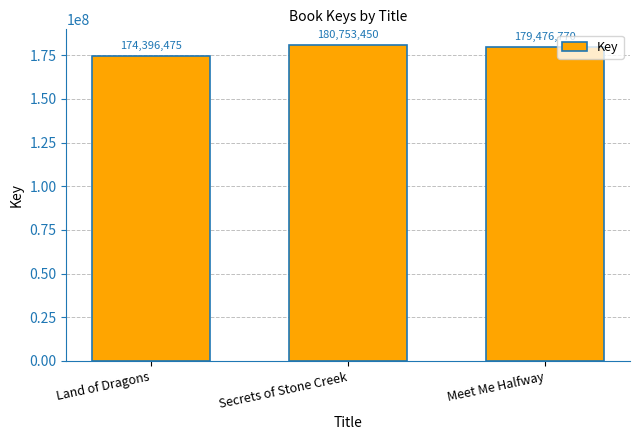

What is the change in value from Land of Dragons to Secrets of Stone Creek?

+6356975